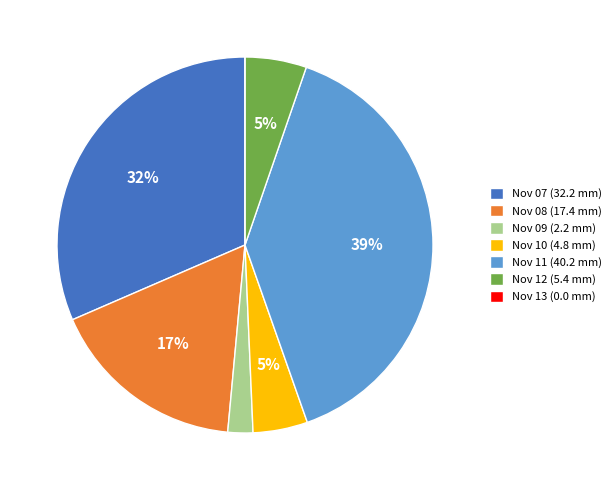

To the nearest percent, what is the difference between the largest and smallest slice percentages?

39%